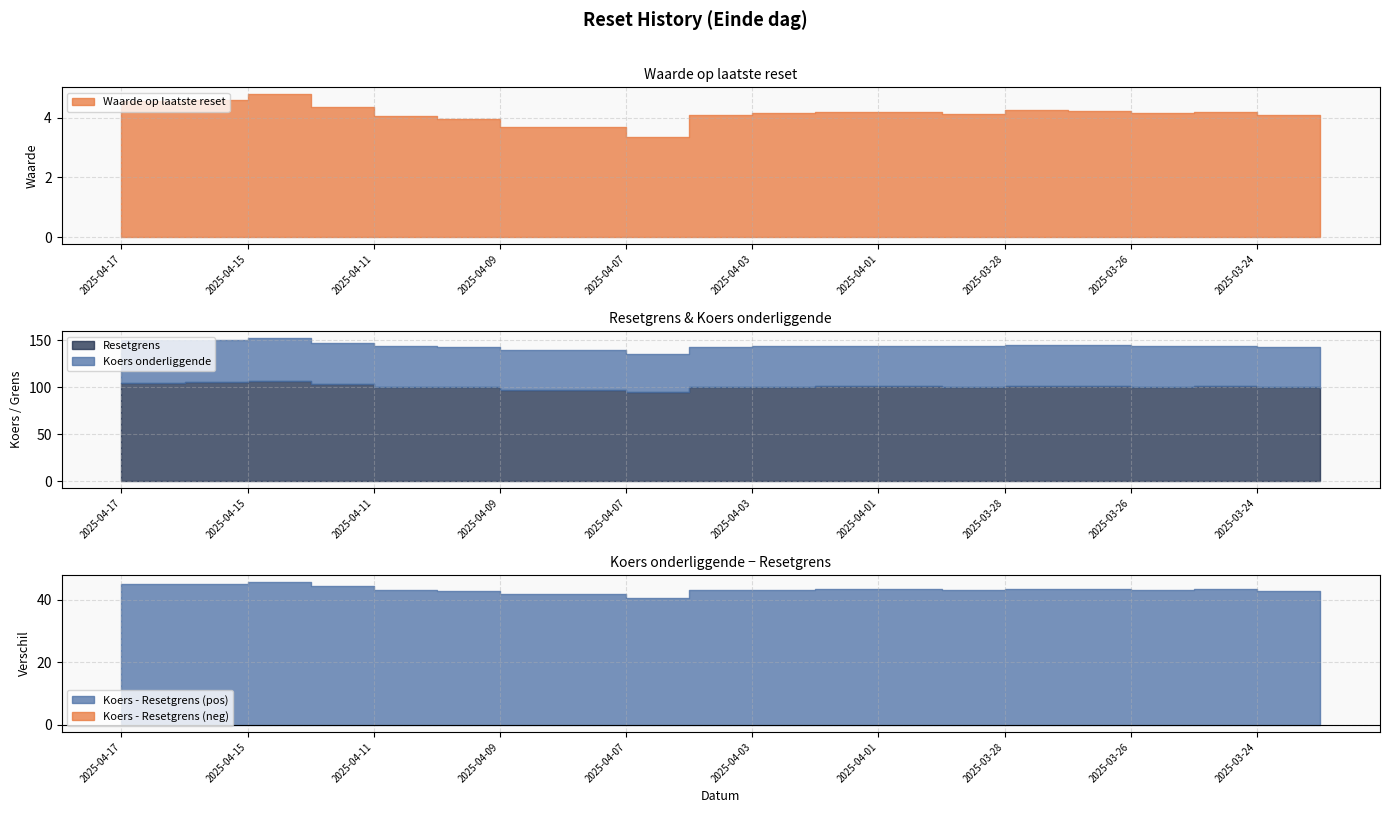

Which series has the largest total across all categories?

Koers onderliggende